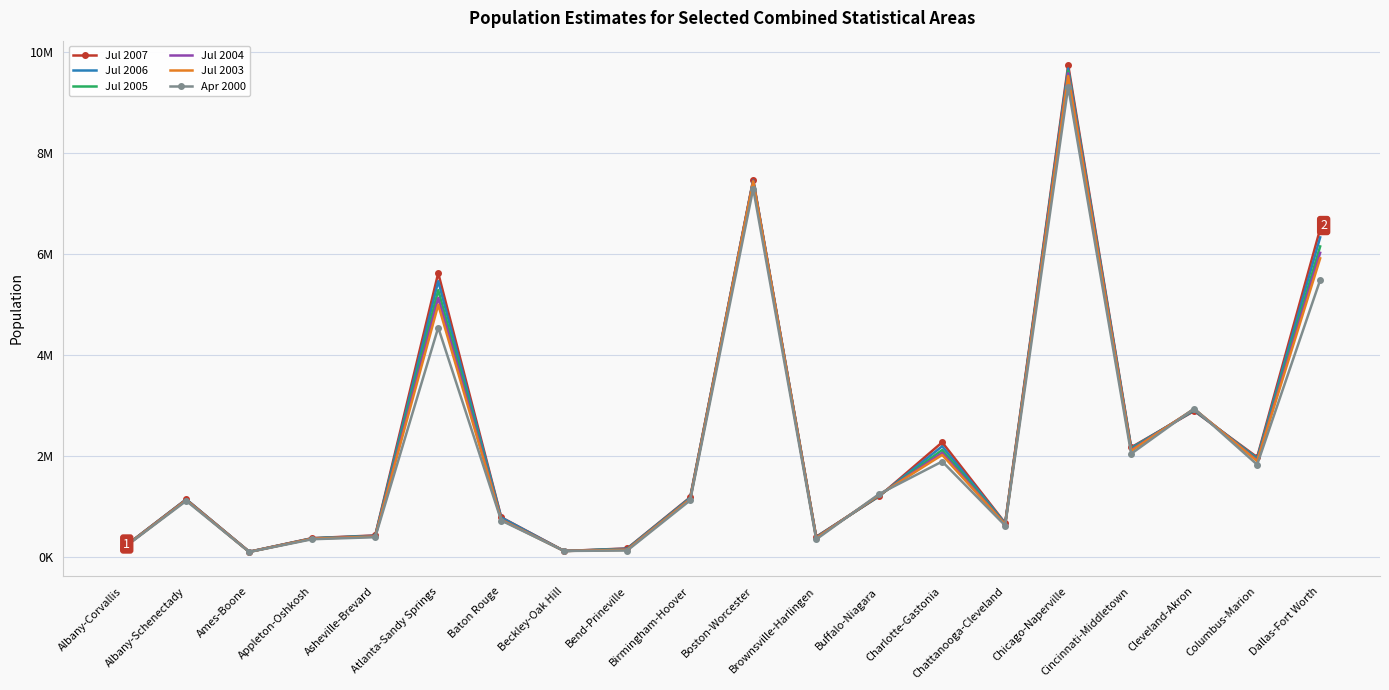

Reading right to left, list all the values displayed in this chart.

Jul 2007: Dallas-Fort Worth=6498410	Columbus-Marion=1982252	Cleveland-Akron=2896968	Cincinnati-Middletown=2176749	Chicago-Naperville=9745165	Chattanooga-Cleveland=677820	Charlotte-Gastonia=2277074	Buffalo-Niagara=1208270	Brownsville-Harlingen=407723	Boston-Worcester=7476689	Birmingham-Hoover=1188764	Bend-Prineville=176934	Beckley-Oak Hill=125504	Baton Rouge=793028	Atlanta-Sandy Springs=5626400	Asheville-Brevard=434304	Appleton-Oshkosh=380180	Ames-Boone=111143	Albany-Schenectady=1148416	Albany-Corvallis=194692
Jul 2006: Dallas-Fort Worth=6333329	Columbus-Marion=1961894	Cleveland-Akron=2906914	Cincinnati-Middletown=2163994	Chicago-Naperville=9676941	Chattanooga-Cleveland=670752	Charlotte-Gastonia=2198434	Buffalo-Niagara=1213933	Brownsville-Harlingen=400184	Boston-Worcester=7459311	Birmingham-Hoover=1179861	Bend-Prineville=171577	Beckley-Oak Hill=125066	Baton Rouge=787553	Atlanta-Sandy Springs=5466224	Asheville-Brevard=427492	Appleton-Oshkosh=377300	Ames-Boone=110129	Albany-Schenectady=1145814	Albany-Corvallis=191307
Jul 2005: Dallas-Fort Worth=6154126	Columbus-Marion=1942183	Cleveland-Akron=2921951	Cincinnati-Middletown=2145227	Chicago-Naperville=9624472	Chattanooga-Cleveland=661864	Charlotte-Gastonia=2124261	Buffalo-Niagara=1222660	Brownsville-Harlingen=393031	Boston-Worcester=7448861	Birmingham-Hoover=1167586	Bend-Prineville=162793	Beckley-Oak Hill=125003	Baton Rouge=752975	Atlanta-Sandy Springs=5288300	Asheville-Brevard=420811	Appleton-Oshkosh=374137	Ames-Boone=108459	Albany-Schenectady=1141305	Albany-Corvallis=188090
Jul 2004: Dallas-Fort Worth=6028014	Columbus-Marion=1923058	Cleveland-Akron=2932688	Cincinnati-Middletown=2126584	Chicago-Naperville=9581971	Chattanooga-Cleveland=654666	Charlotte-Gastonia=2068256	Buffalo-Niagara=1232488	Brownsville-Harlingen=385858	Boston-Worcester=7448853	Birmingham-Hoover=1158915	Bend-Prineville=155357	Beckley-Oak Hill=125525	Baton Rouge=748869	Atlanta-Sandy Springs=5135202	Asheville-Brevard=416042	Appleton-Oshkosh=371141	Ames-Boone=108439	Albany-Schenectady=1137934	Albany-Corvallis=186152
Jul 2003: Dallas-Fort Worth=5918618	Columbus-Marion=1904976	Cleveland-Akron=2939306	Cincinnati-Middletown=2108445	Chicago-Naperville=9526747	Chattanooga-Cleveland=648693	Charlotte-Gastonia=2027800	Buffalo-Niagara=1237948	Brownsville-Harlingen=378236	Boston-Worcester=7442765	Birmingham-Hoover=1150579	Bend-Prineville=149784	Beckley-Oak Hill=125777	Baton Rouge=742313	Atlanta-Sandy Springs=4999167	Asheville-Brevard=411301	Appleton-Oshkosh=368792	Ames-Boone=107802	Albany-Schenectady=1132418	Albany-Corvallis=185706
Apr 2000: Dallas-Fort Worth=5487932	Columbus-Marion=1835334	Cleveland-Akron=2945698	Cincinnati-Middletown=2050197	Chicago-Naperville=9312554	Chattanooga-Cleveland=629526	Charlotte-Gastonia=1896996	Buffalo-Niagara=1254064	Brownsville-Harlingen=355309	Boston-Worcester=7298703	Birmingham-Hoover=1128784	Bend-Prineville=134551	Beckley-Oak Hill=126799	Baton Rouge=729136	Atlanta-Sandy Springs=4548413	Asheville-Brevard=398505	Appleton-Oshkosh=358485	Ames-Boone=106205	Albany-Schenectady=1118095	Albany-Corvallis=181222